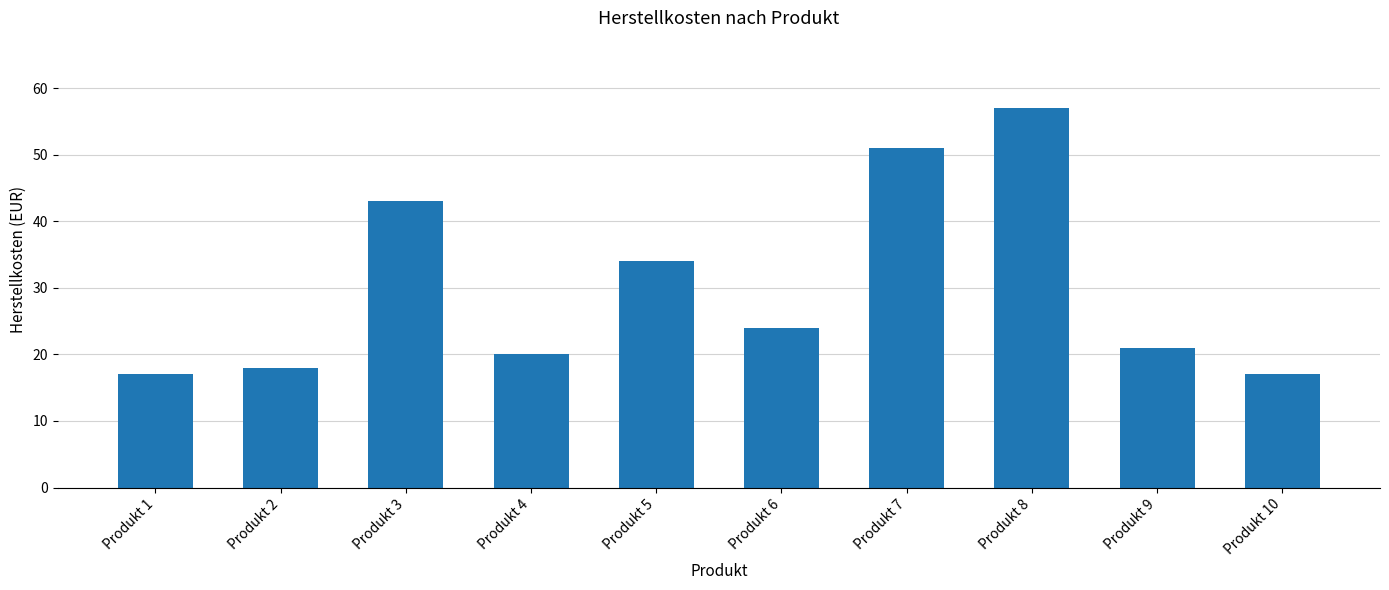

At which category does the chart reach its peak across all series?

Produkt 8